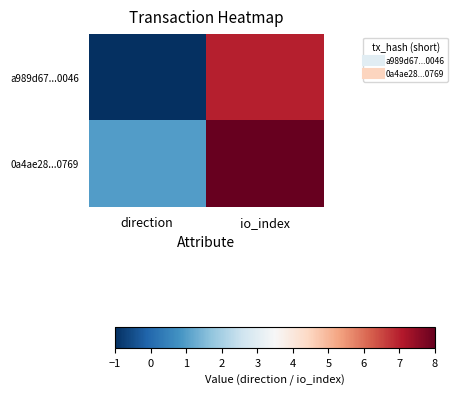

At io_index, list the series in order from smallest to largest.

a989d67...0046, 0a4ae28...0769